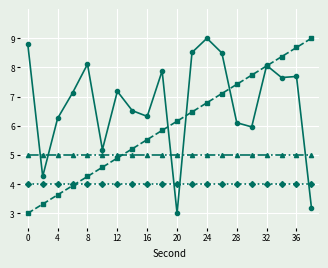

What is the greatest value displayed?

9.0